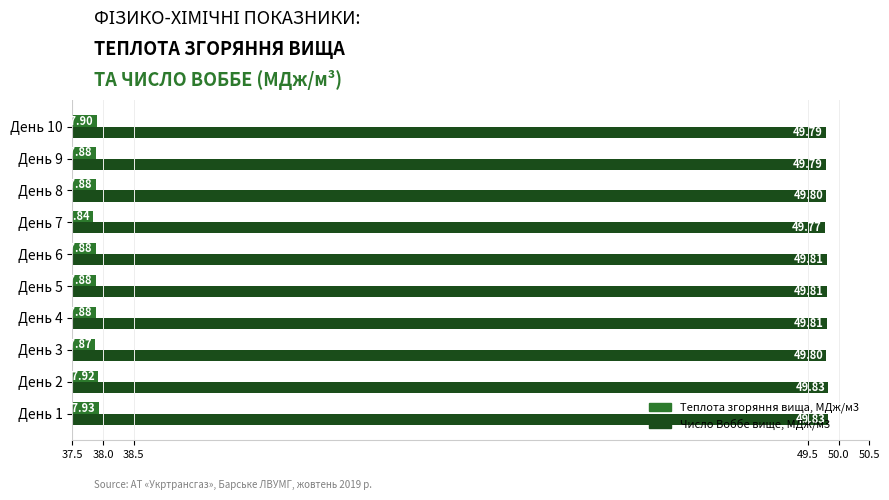

Which series has the widest spread of values?

Теплота згоряння вища, МДж/м3